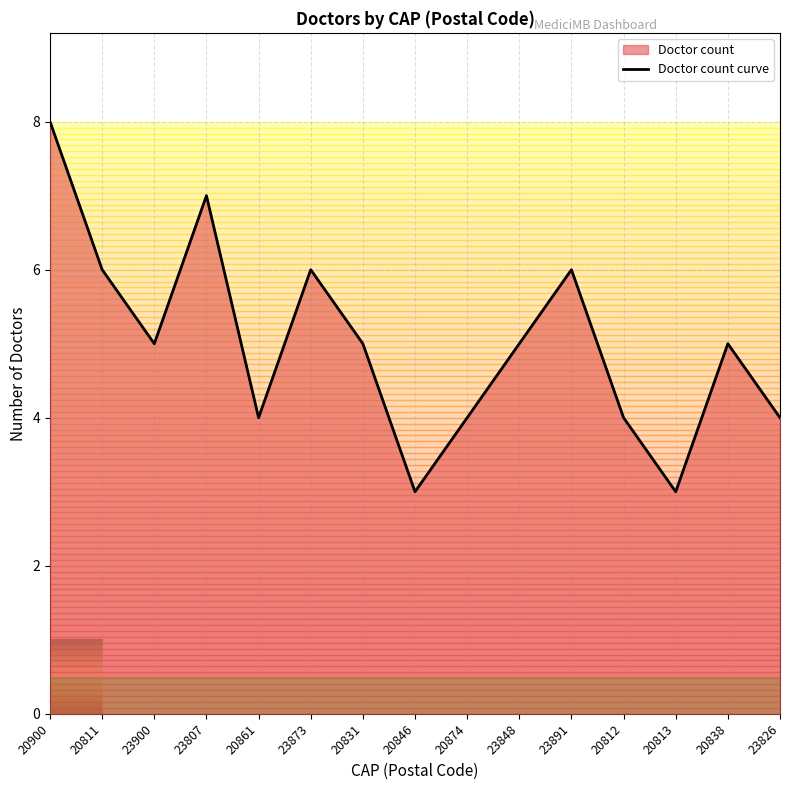

How many lines are shown in the chart?

1